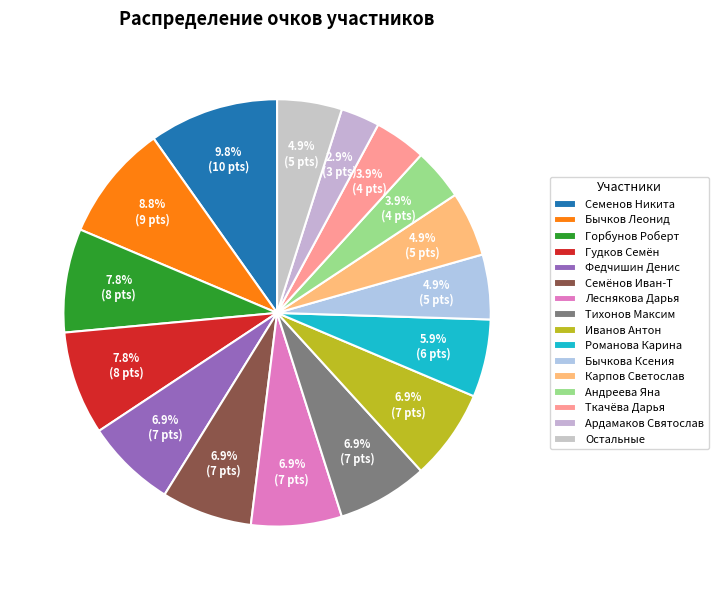

To the nearest percent, what percentage of the pie is Тихонов Максим?

7%